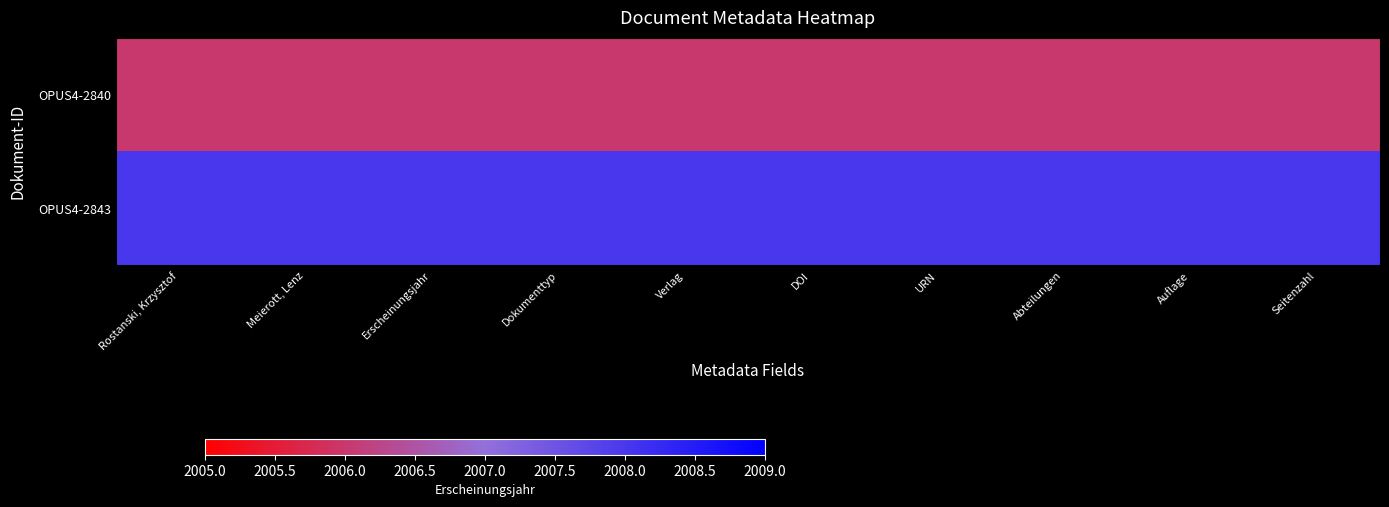

At which category is the sum across all series the highest?

Rostanski, Krzysztof